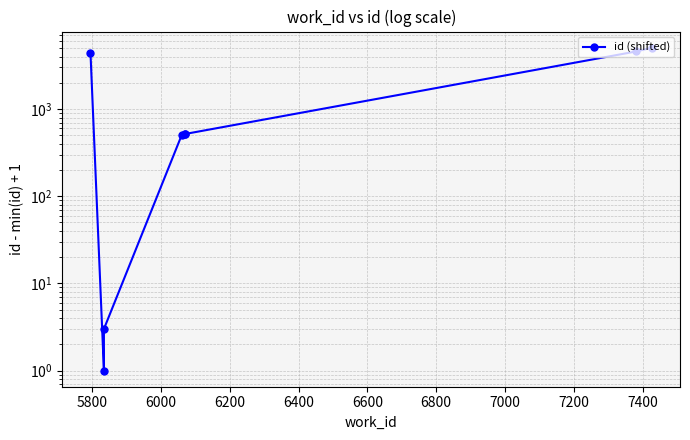

Count the number of data series in this chart.

1